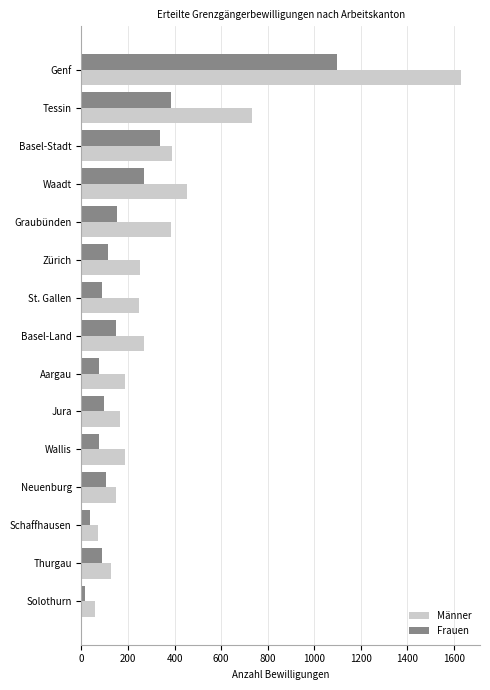

Which series has the largest total across all categories?

Männer